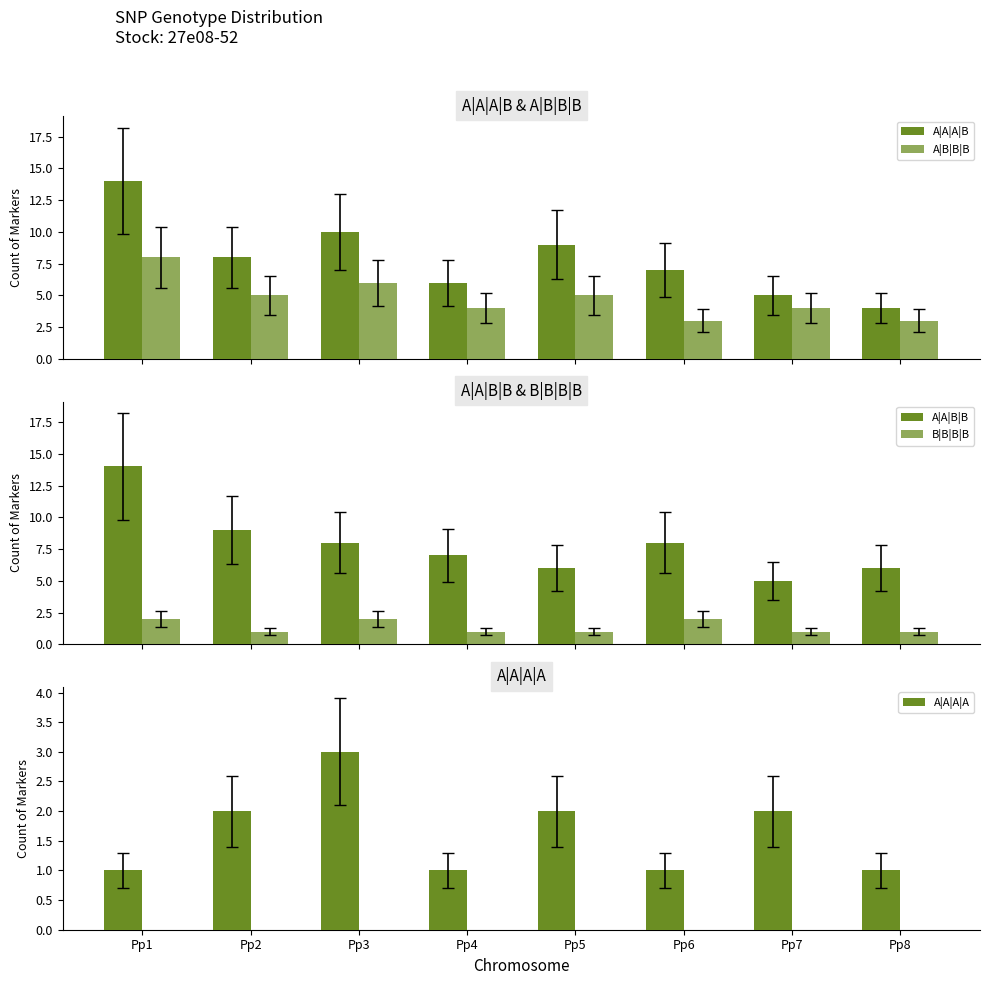

Is the value of A|A|B|B at Pp8 greater than the value of A|A|A|B at Pp3?

No